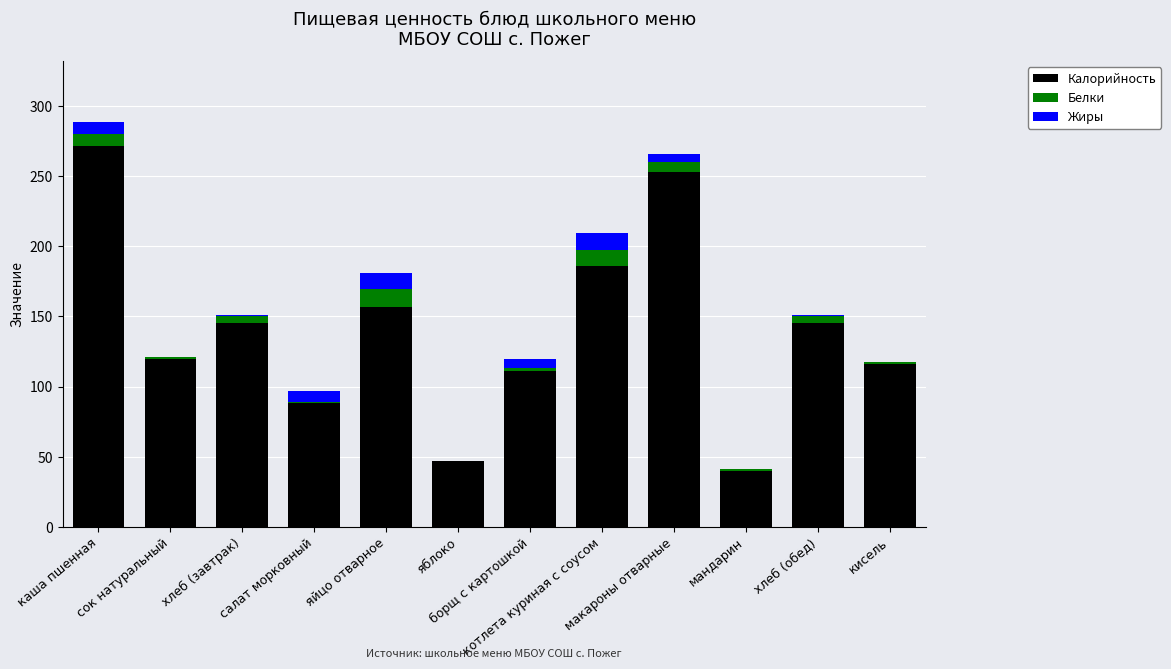

What is the maximum value for Калорийность?

272.0